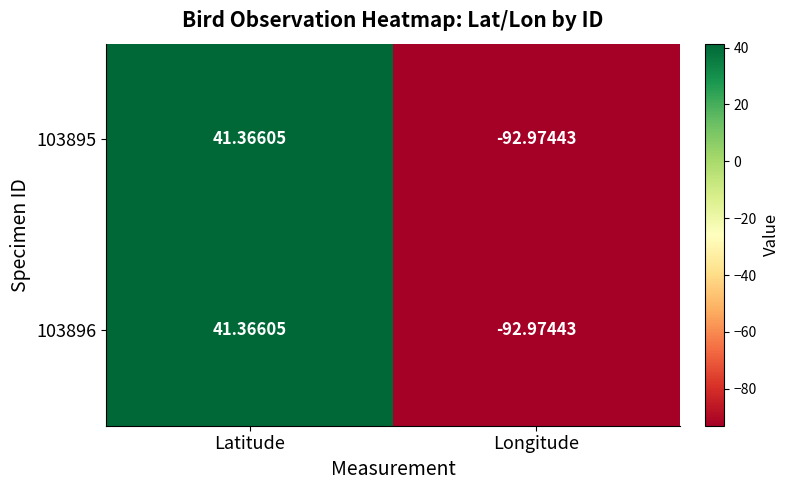

How many distinct data groups are displayed?

2